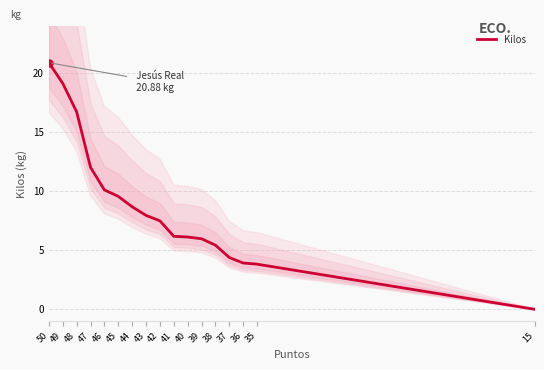

Is this an area chart (filled region under the line)?

No